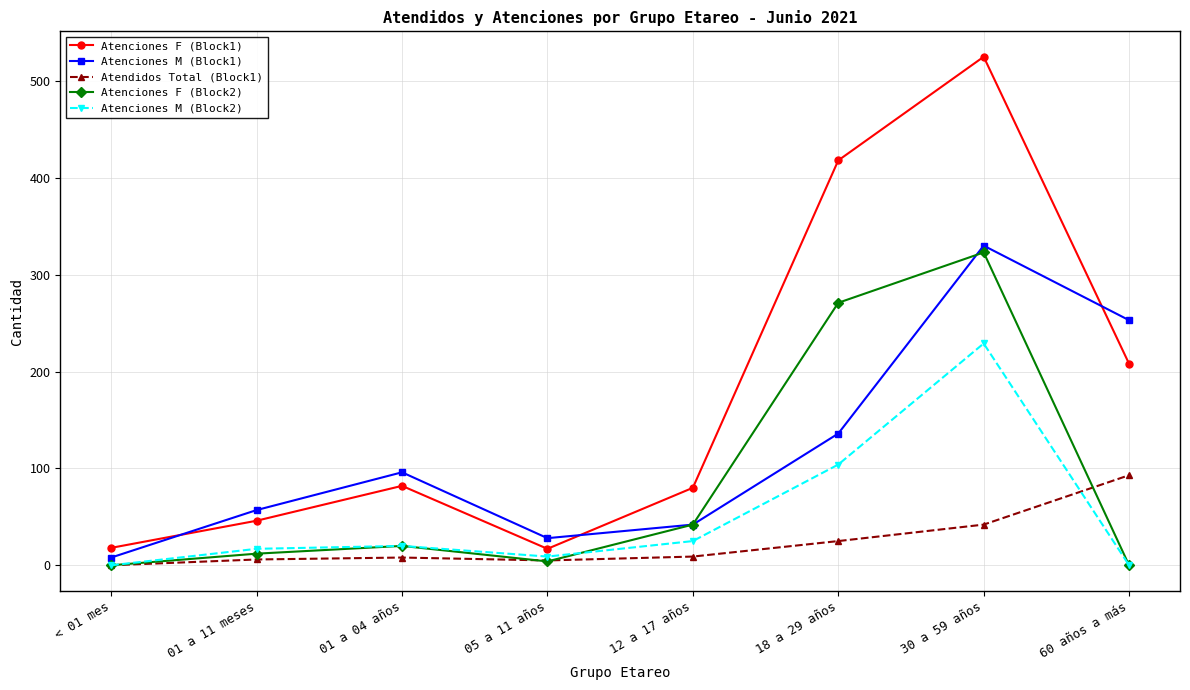

Is this an area chart (filled region under the line)?

No